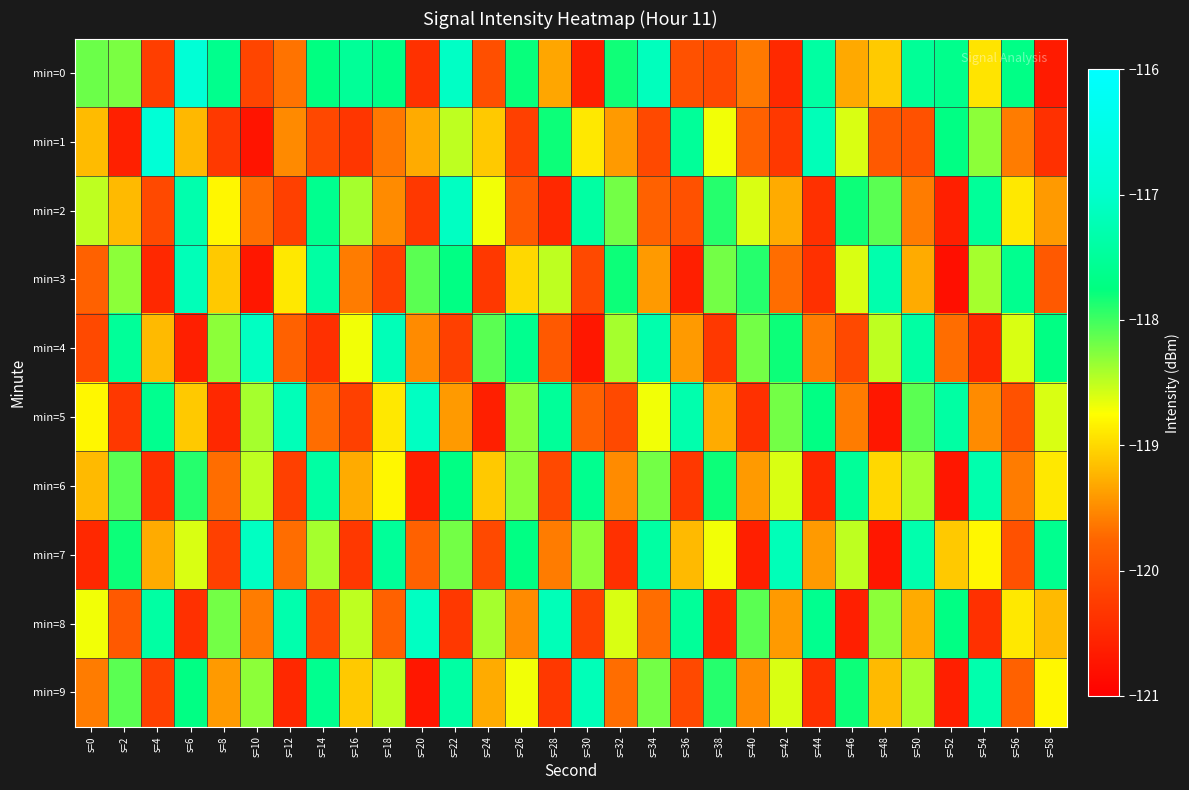

How many categories are shown in the chart?

30